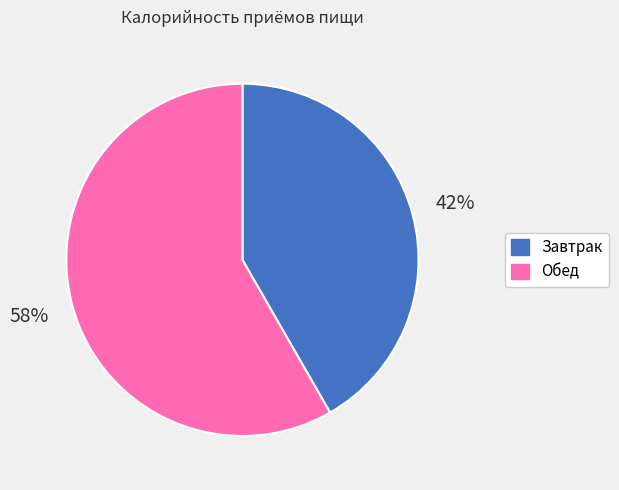

Is it true that Завтрак is 42% of the pie?

True